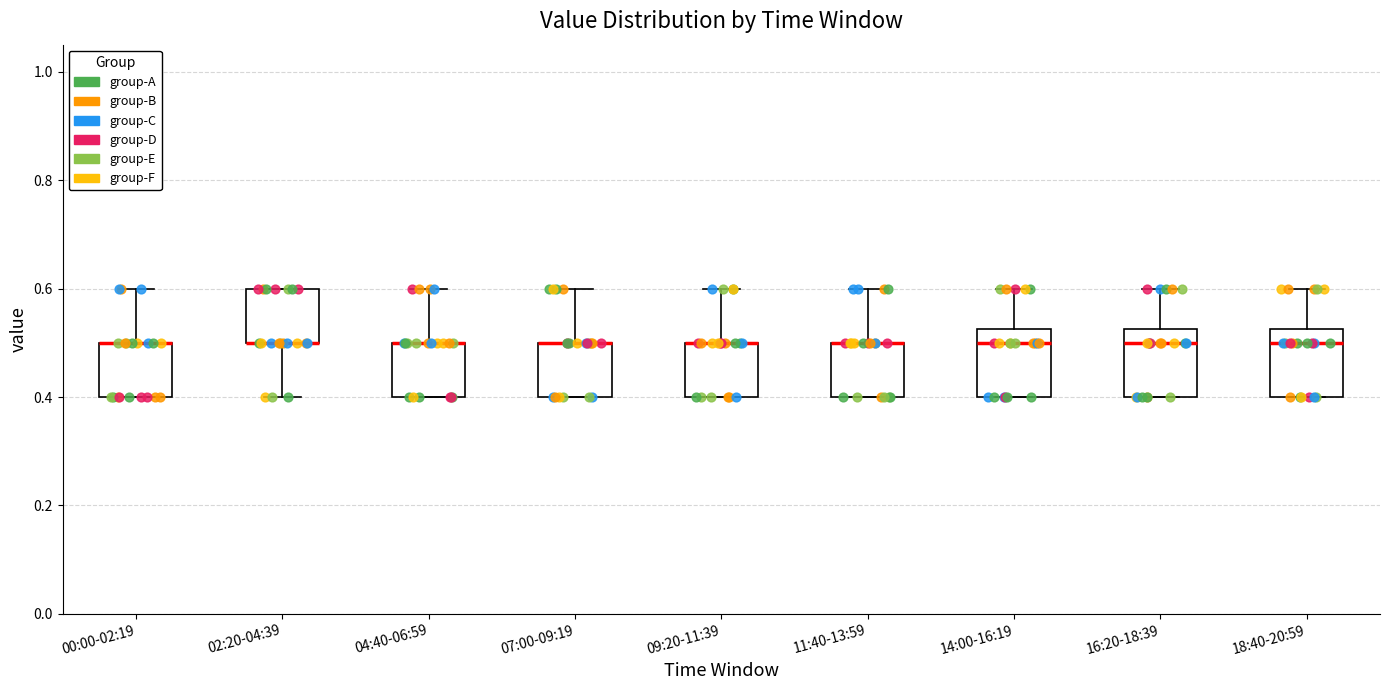

Where is the upper edge of the box for 07:00-09:19 on the y-axis? The values are not printed on the chart, so give them approximately, as read against the axis.

0.50